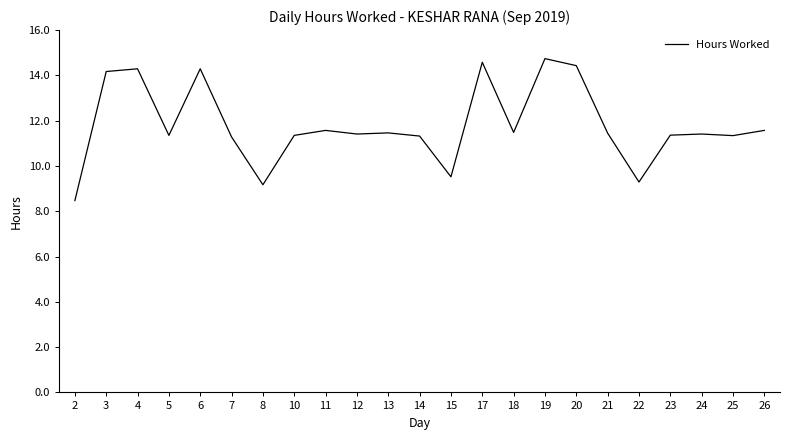

Read the value at 22.

9.3